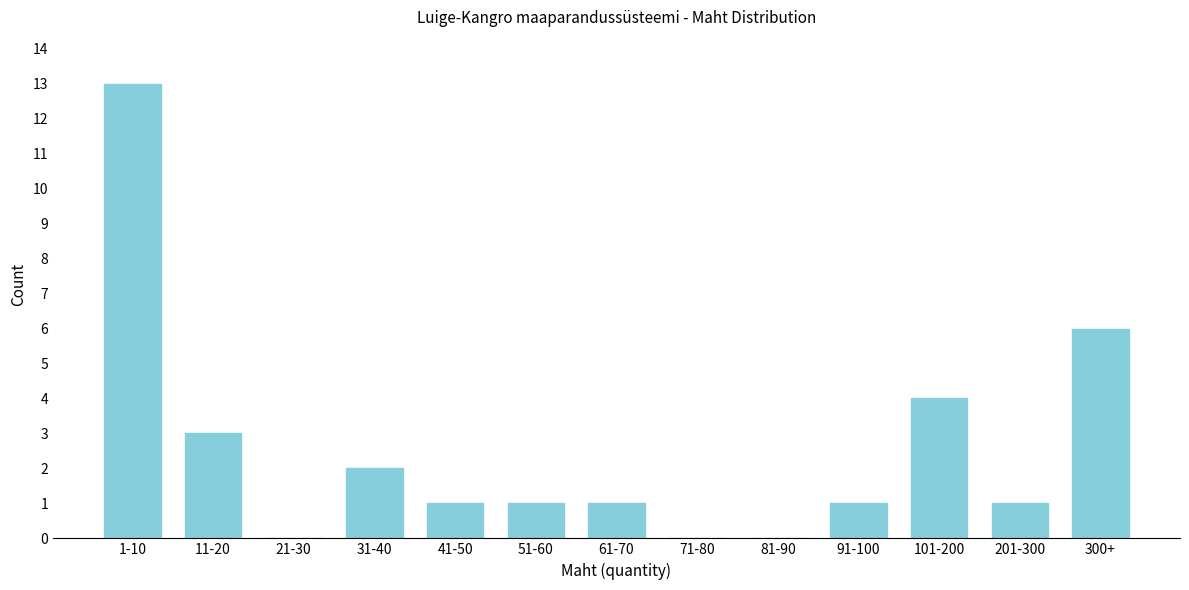

Reading left to right, list all the values displayed in this chart.

1-10=13	11-20=3	21-30=0	31-40=2	41-50=1	51-60=1	61-70=1	71-80=0	81-90=0	91-100=1	101-200=4	201-300=1	300+=6